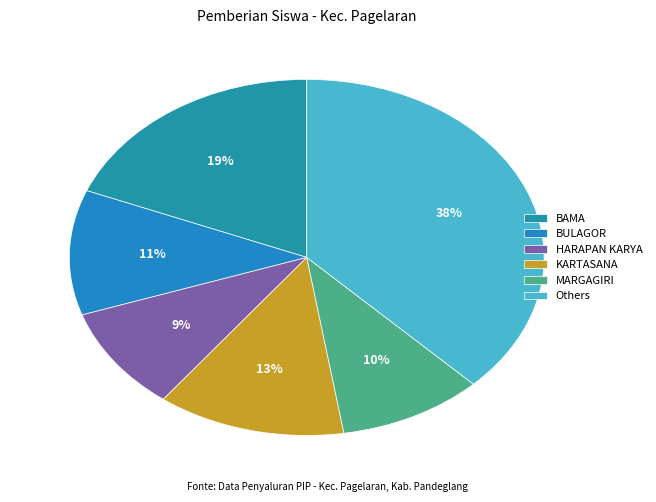

What is the largest slice in the pie chart?

Others